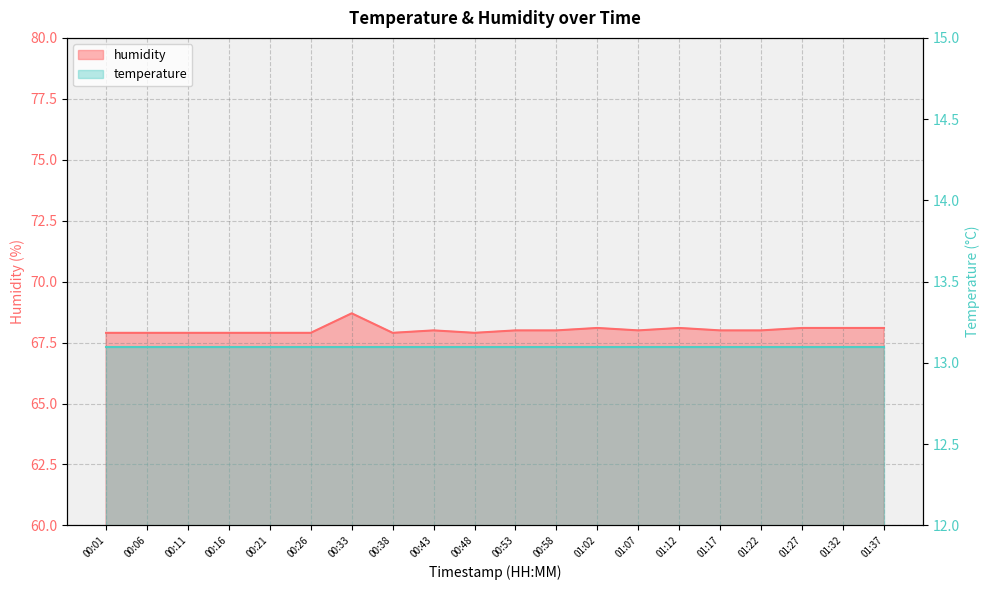

What is the label of the 6th point from the left?

00:26